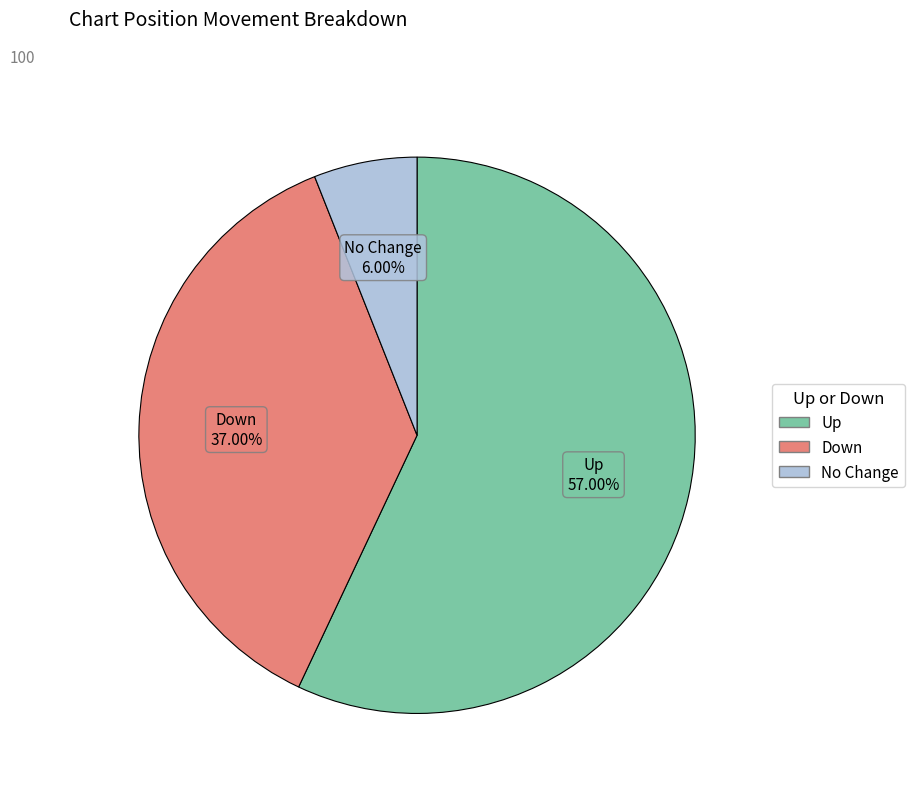

Is there a majority slice in this chart?

Yes